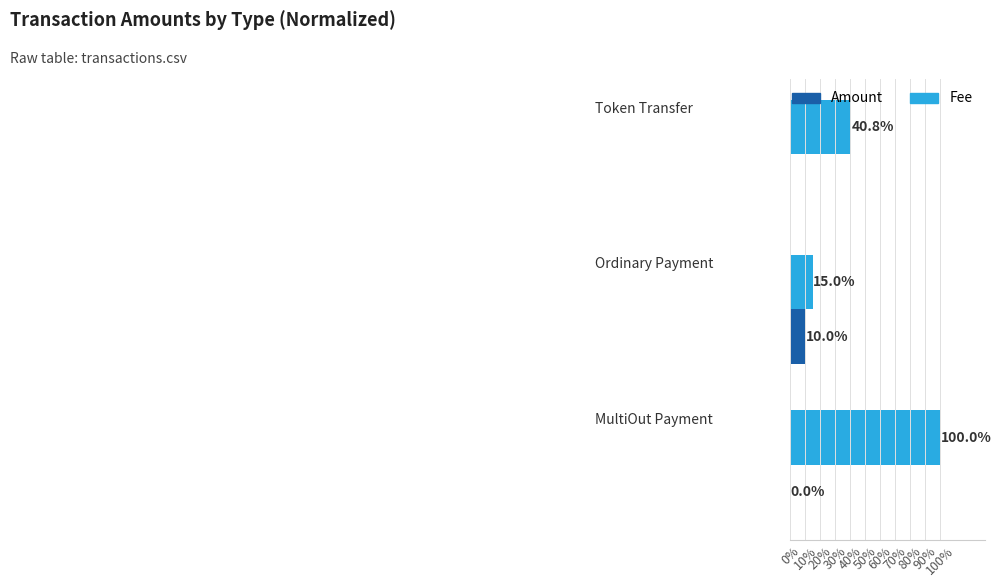

How many series are shown in this chart?

2